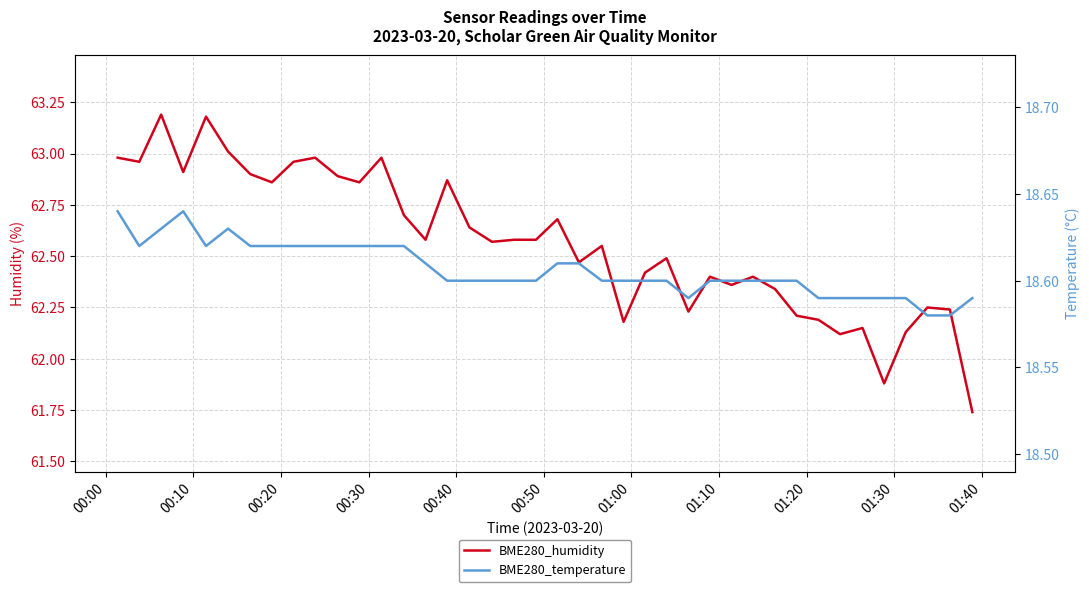

At how many categories does at least one series exceed 52?

40